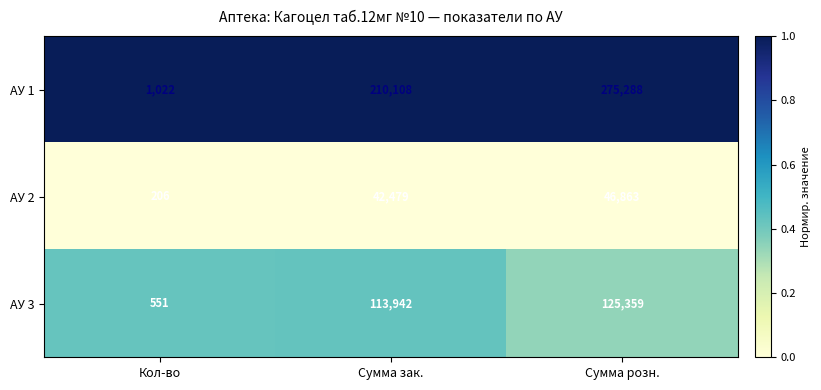

List the series in order of their overall mean, highest first.

АУ 1, АУ 3, АУ 2